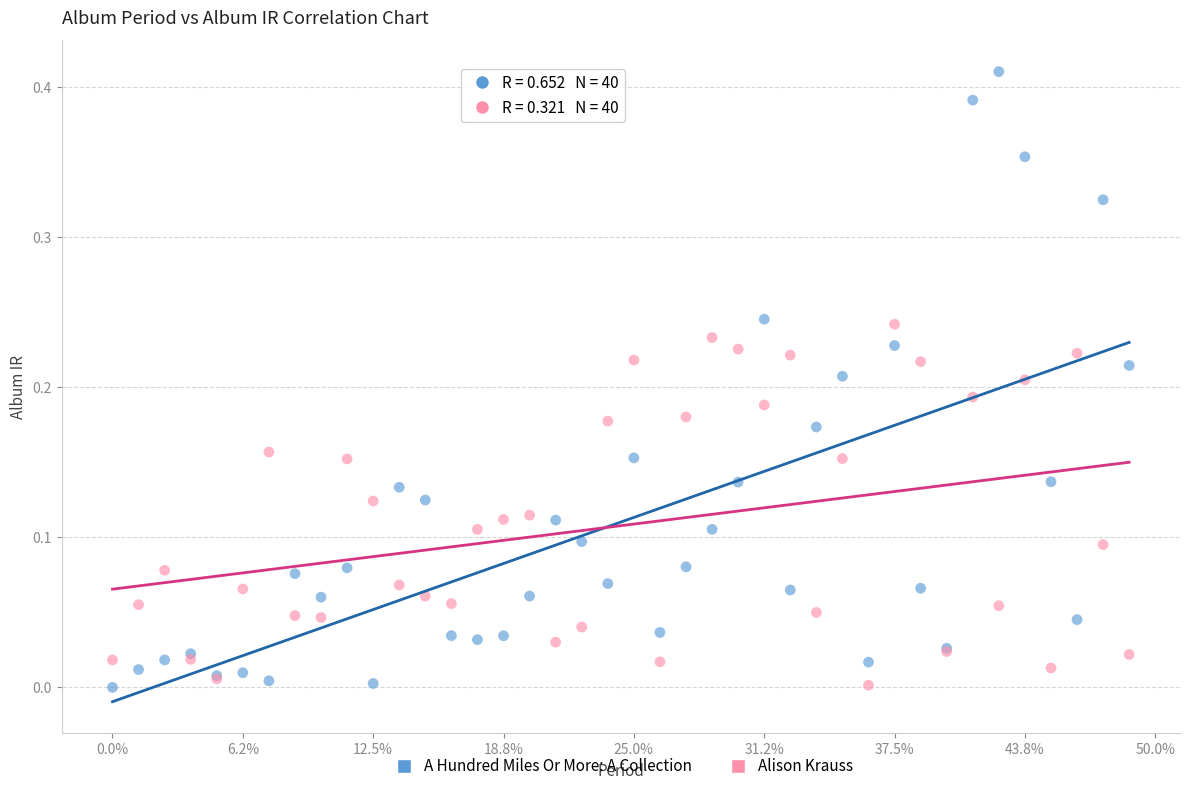

Which series has the largest Y range (max minus min)?

A Hundred Miles Or More: A Collection